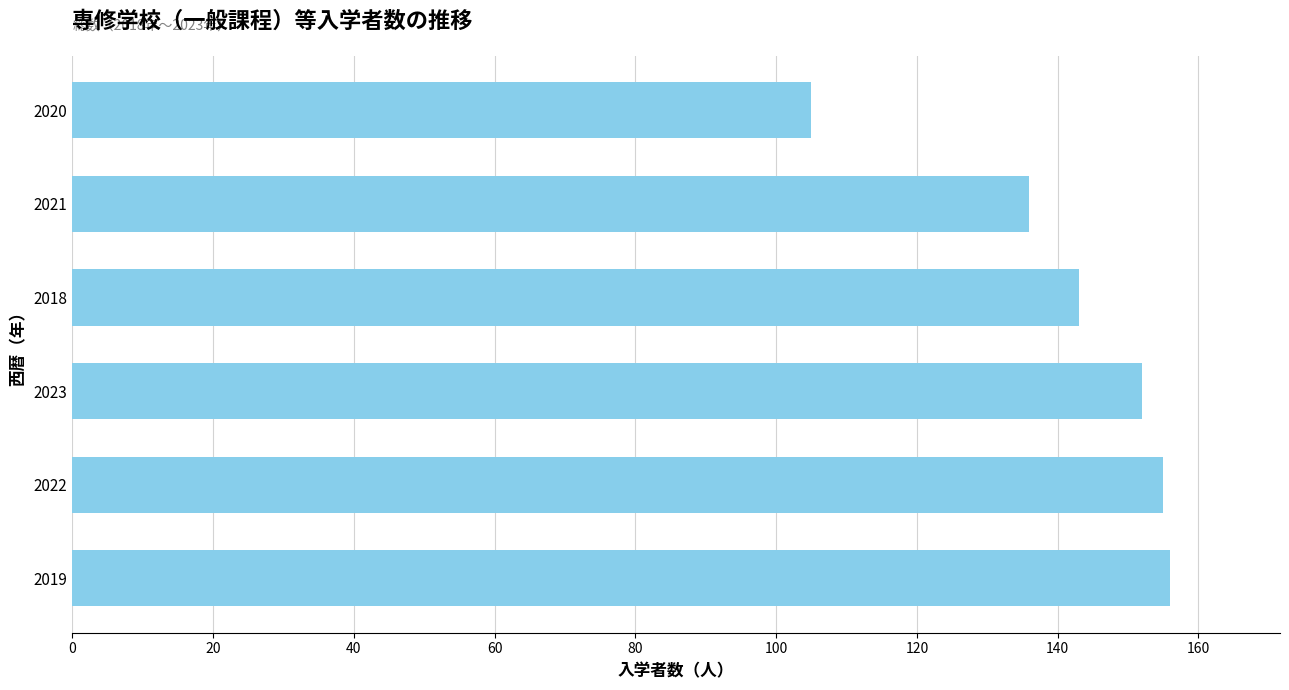

How many data points are less than 152?

3